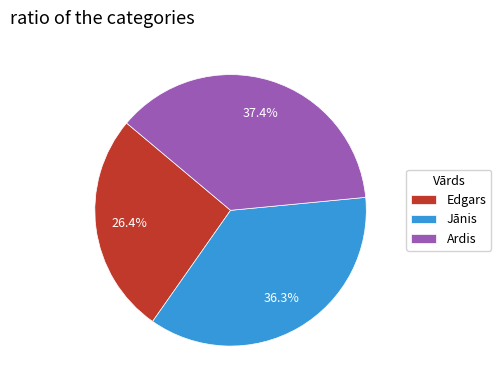

Combined, do Jānis and Edgars account for over 50%?

Yes